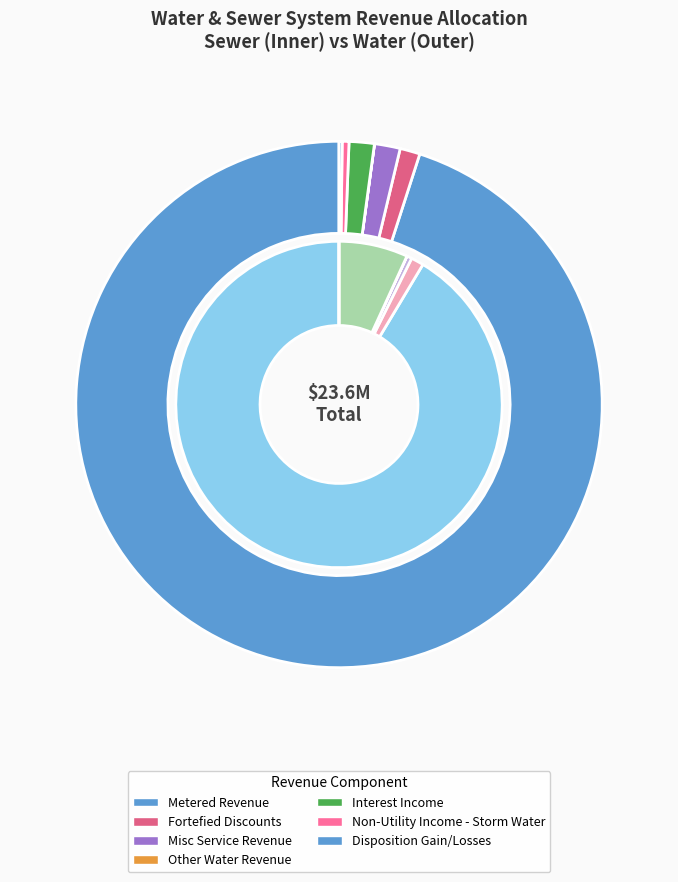

The Metered Revenue slice represents 98% of the pie. True or false?

False